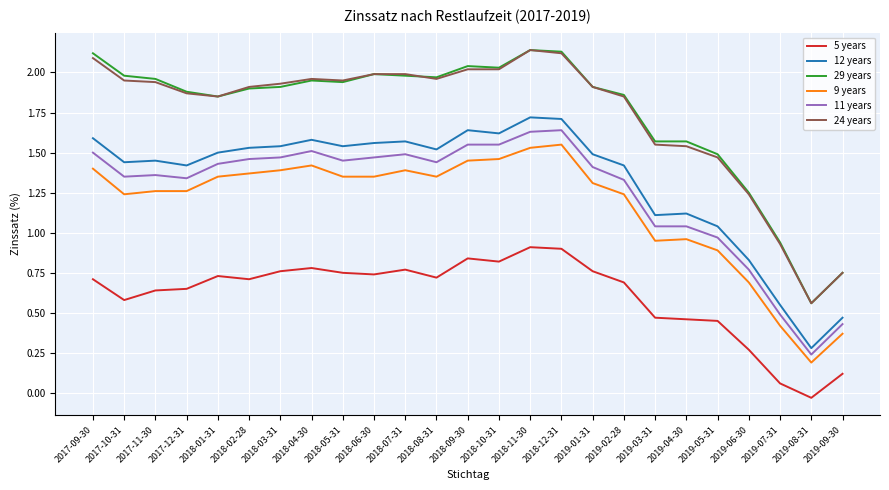

In 12 years, how many points are lower than both neighbors (excluding endpoints)?

7